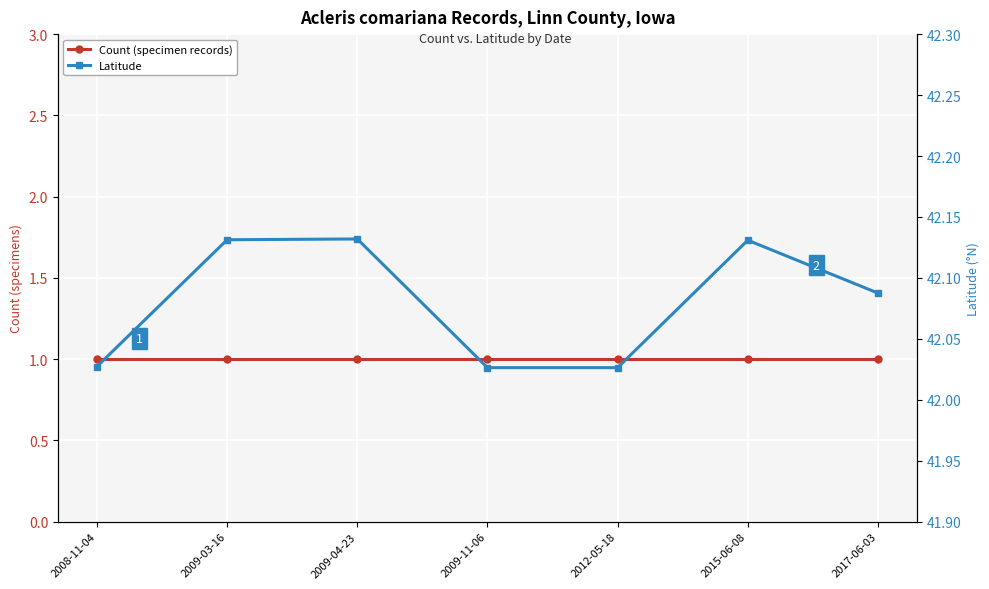

True or false: Count (specimen records) has more than 0 points higher than both neighbors.

False